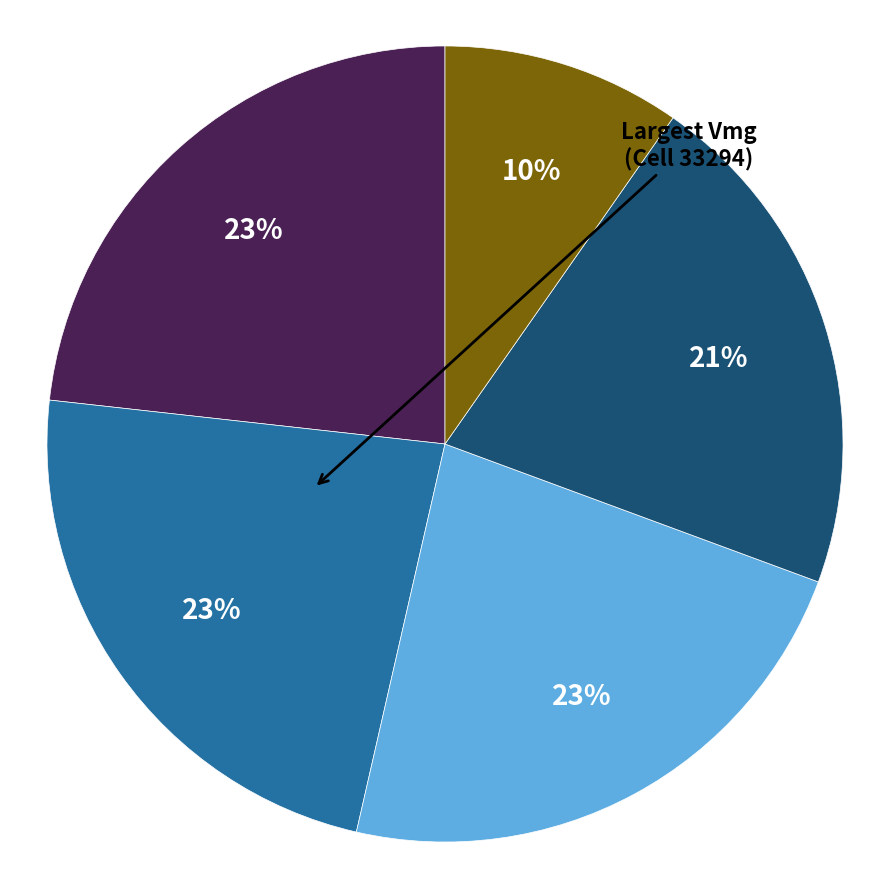

Is there a majority slice in this chart?

No